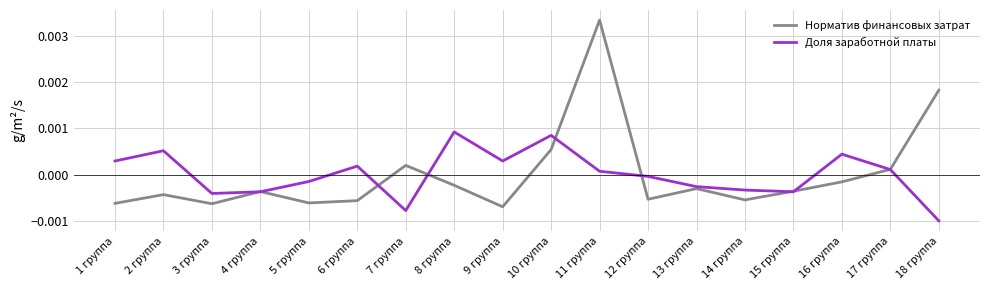

How many values in the Норматив финансовых затрат series are below 0?

13